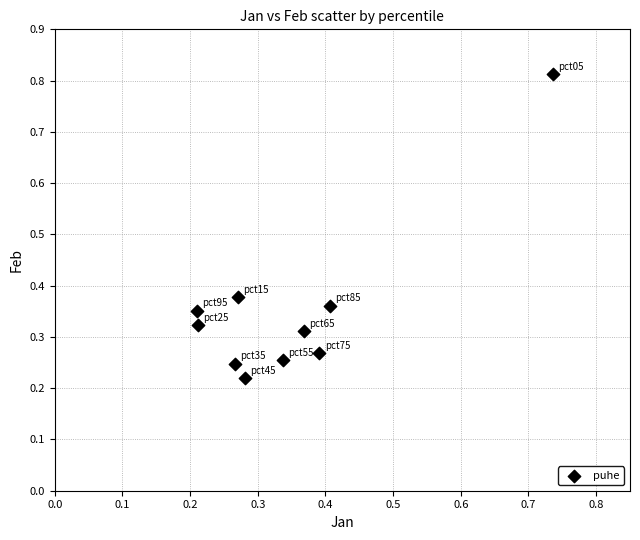

What is the range of Y values (max minus min)?

0.6